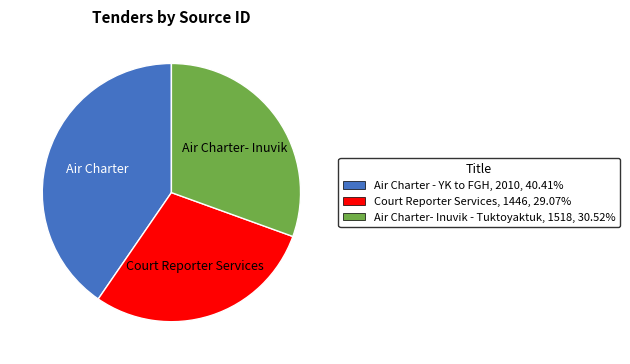

How many slices are in this pie chart?

3